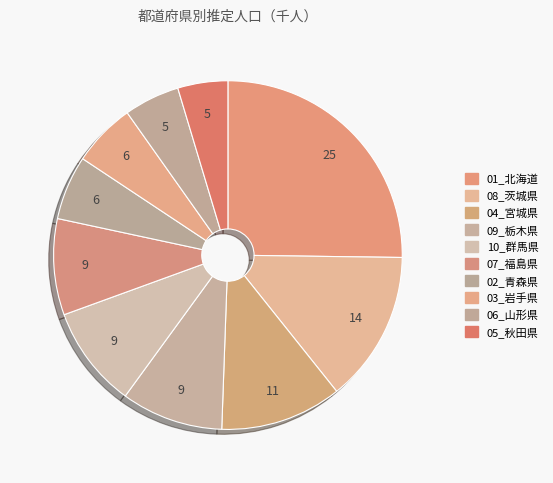

Which slice is the smallest?

05_秋田県